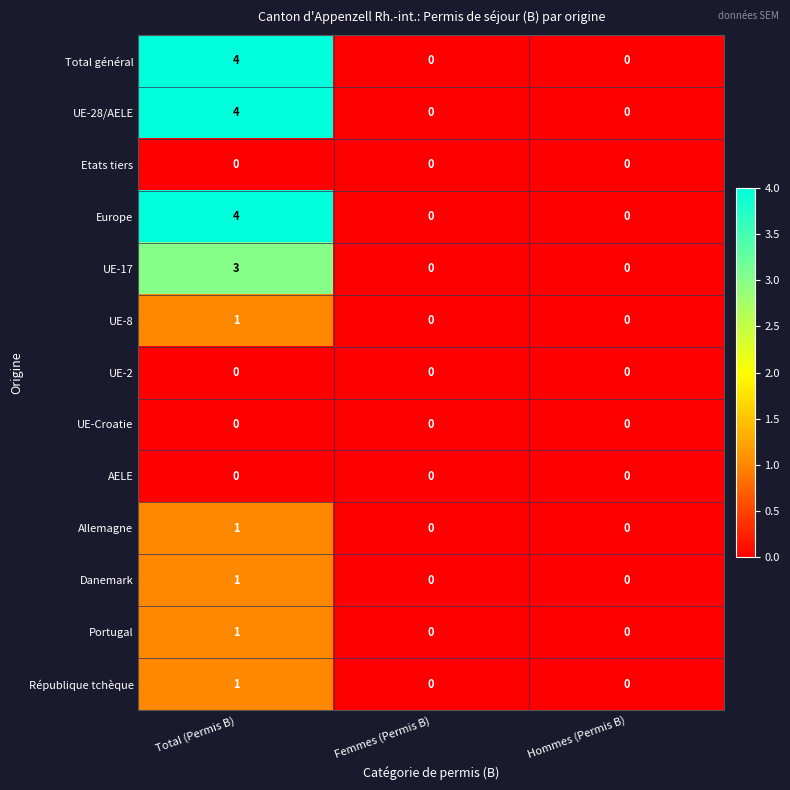

The AELE series shows 0 at Hommes (Permis B). True or false?

True